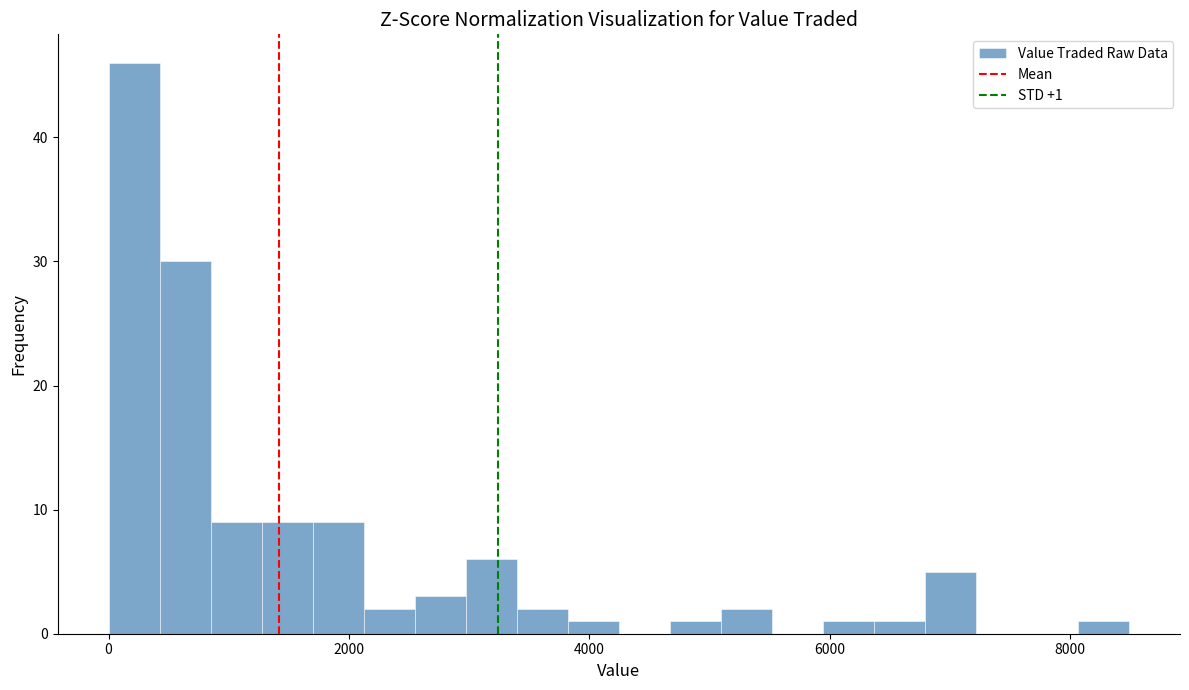

Around what value on the x-axis is the tallest bar? Give the approximate position of its centre, as read against the axis.

200